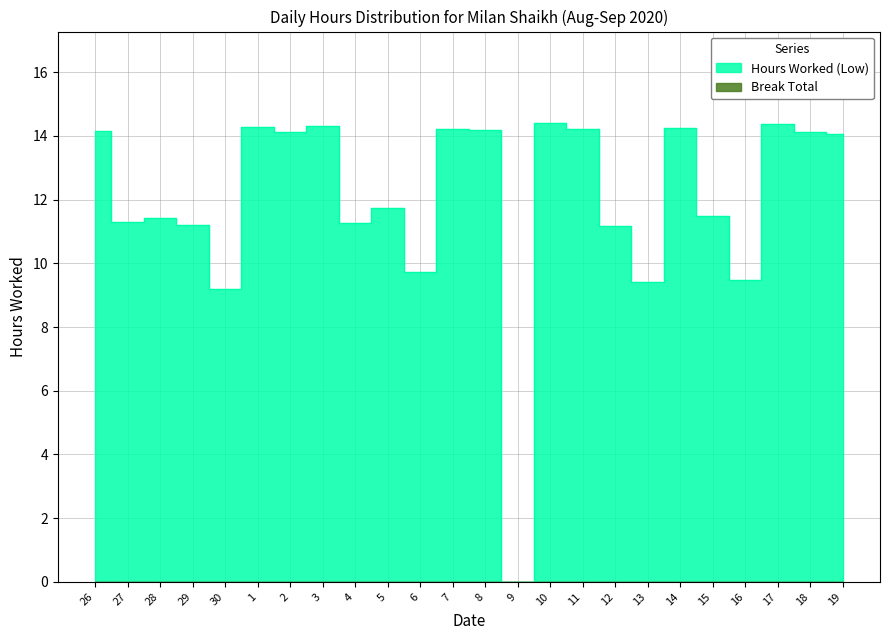

How many data points are less than 14?

12